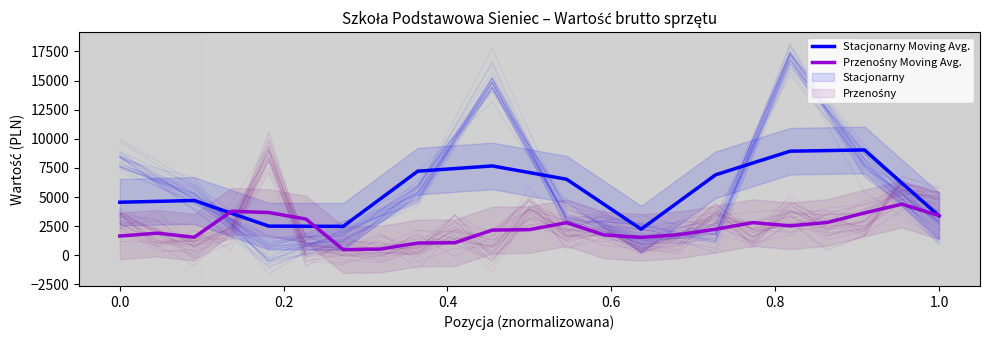

The value at 1.0 is 3282.6. True or false?

True